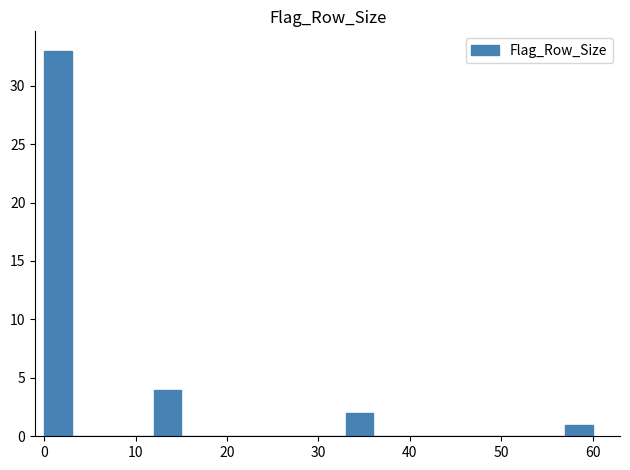

Read against the x-axis, roughly where is the centre of the tallest bar?

2